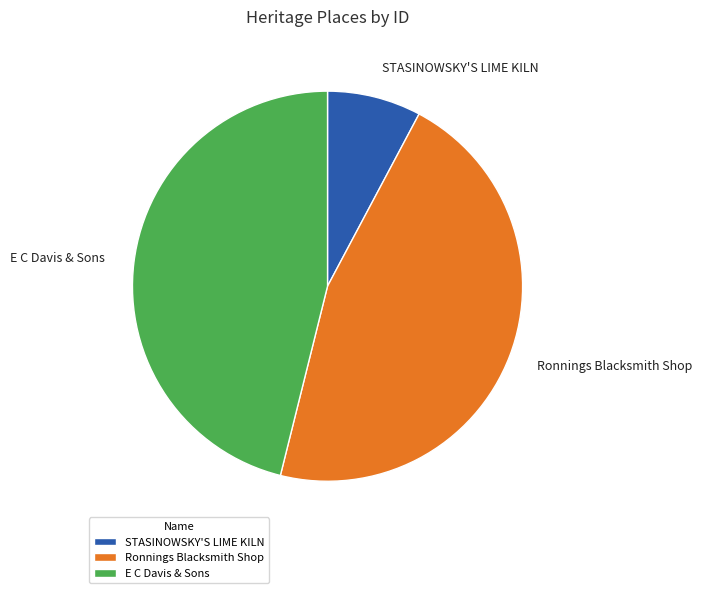

Which has a higher value, Ronnings Blacksmith Shop or STASINOWSKY'S LIME KILN?

Ronnings Blacksmith Shop